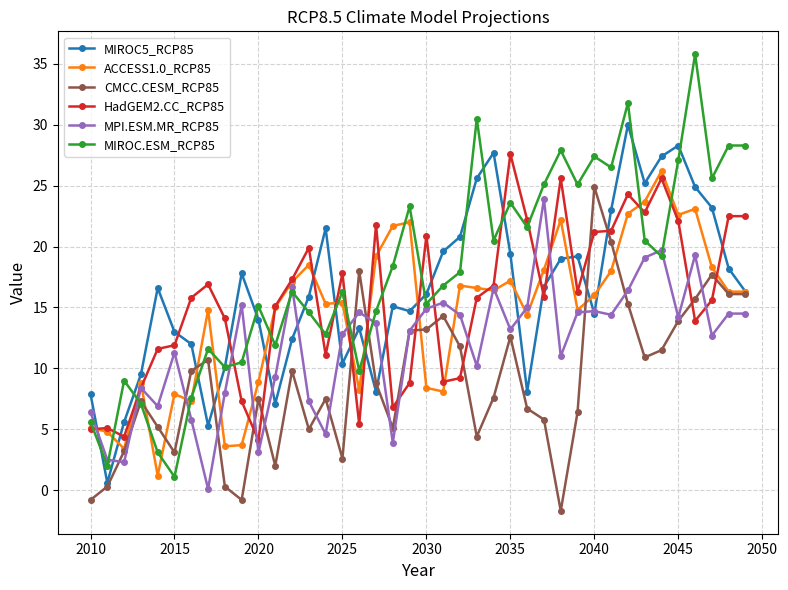

What is the smallest value displayed?

-1.7